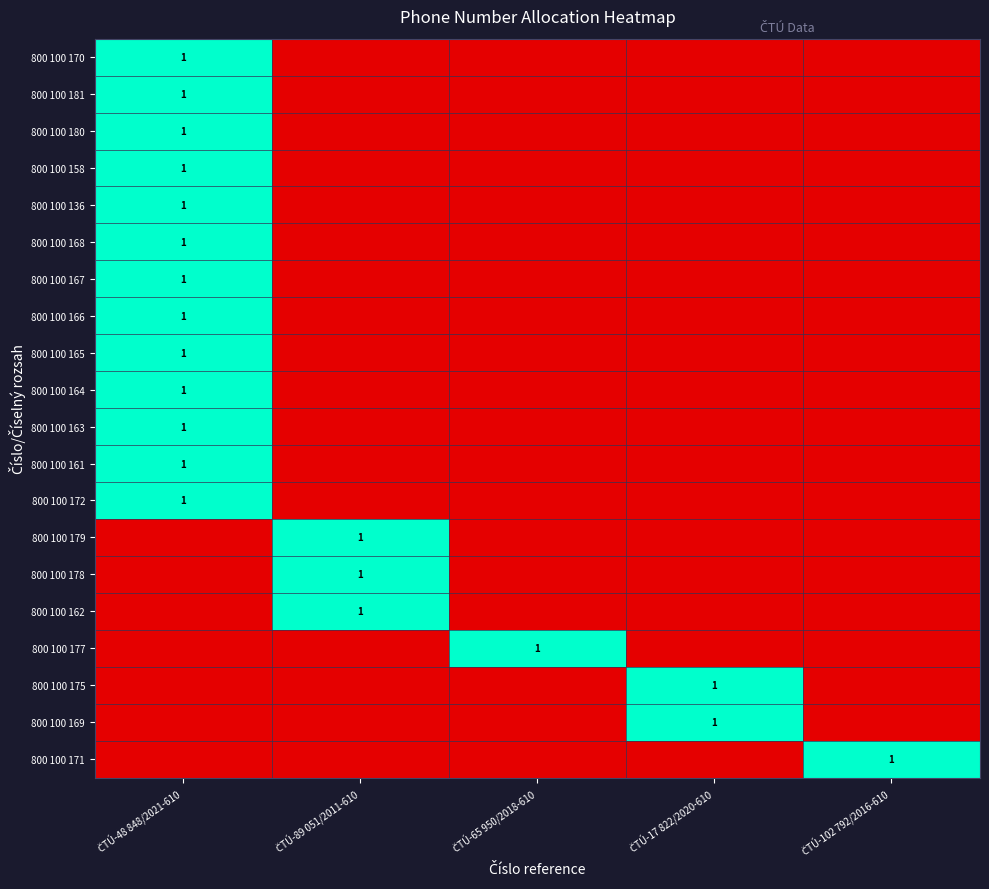

Which has a higher value, ČTÚ-48 848/2021-610 or ČTÚ-65 950/2018-610?

ČTÚ-48 848/2021-610